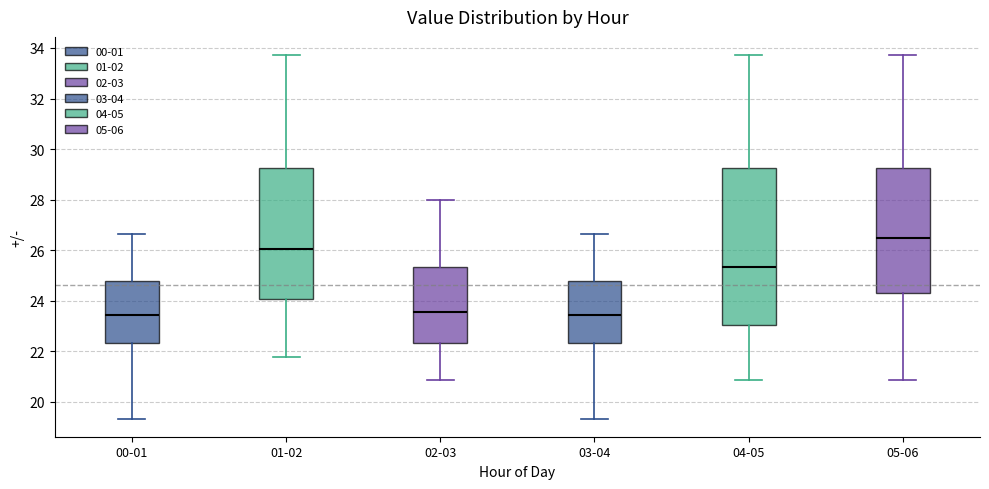

Reading left to right, read every box against the y-axis: the position of its median line, the range the box covers, and the ends of its whiskers. The values are not printed on the chart, so give them approximately, as read against the axis.

00-01: median 23.4, box 22.4 to 24.8, whiskers 19.4 to 26.6
01-02: median 26.0, box 24.0 to 29.2, whiskers 21.8 to 33.8
02-03: median 23.6, box 22.4 to 25.4, whiskers 20.8 to 28.0
03-04: median 23.4, box 22.4 to 24.8, whiskers 19.4 to 26.6
04-05: median 25.4, box 23.0 to 29.2, whiskers 20.8 to 33.8
05-06: median 26.4, box 24.4 to 29.2, whiskers 20.8 to 33.8